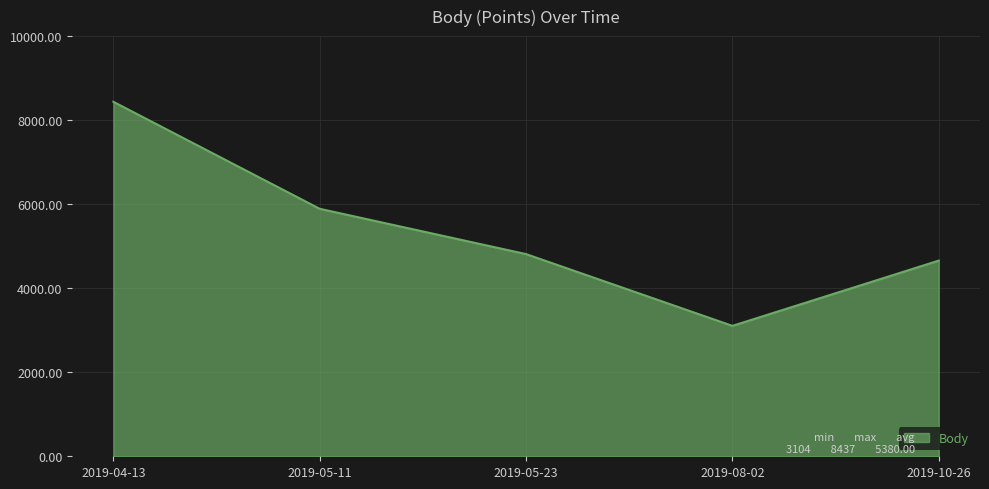

Which label corresponds to the smallest value in the chart?

2019-08-02